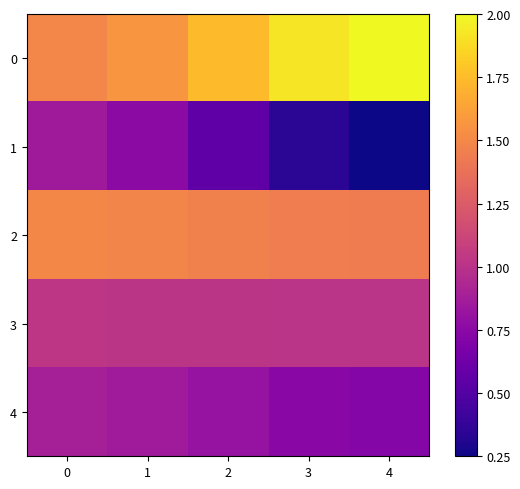

Which has a higher value, 2 or 0?

2